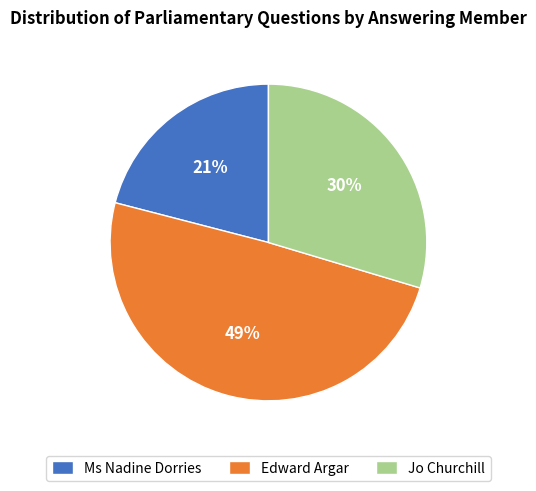

What percentage is the Ms Nadine Dorries slice, to the nearest percent?

21%